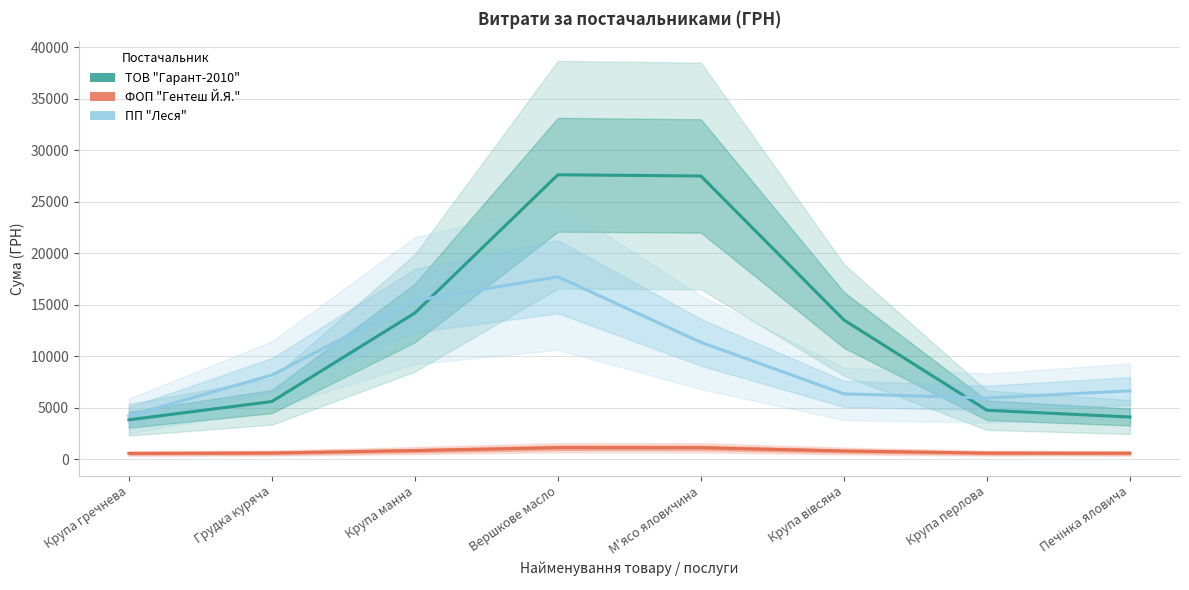

How many lines are shown in the chart?

3